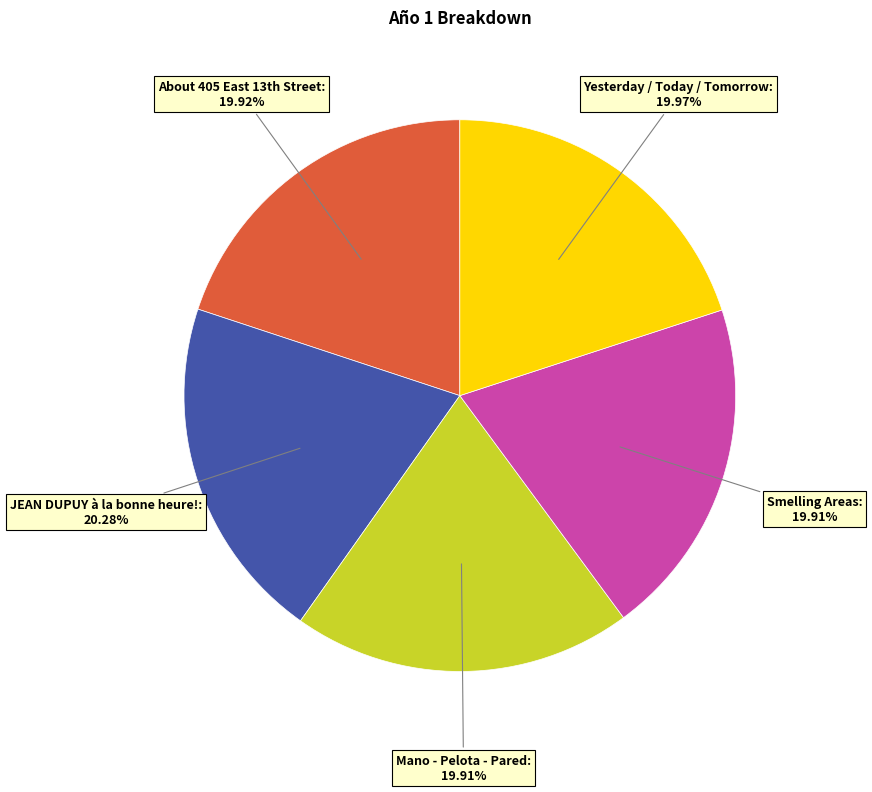

Is there any slice that represents more than half of the pie?

No